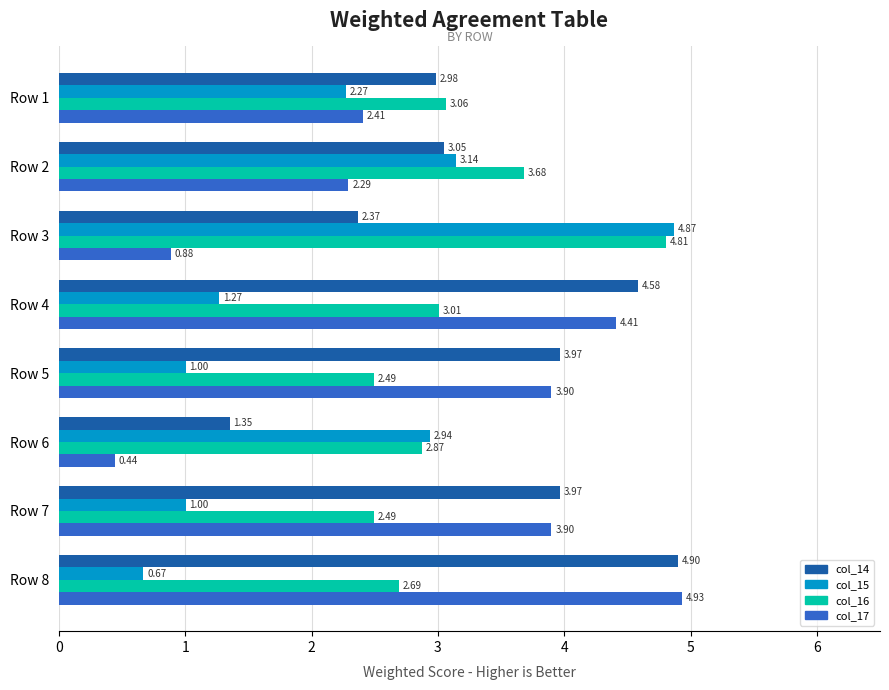

List the series in order of their peak value, lowest first.

col_16, col_15, col_14, col_17